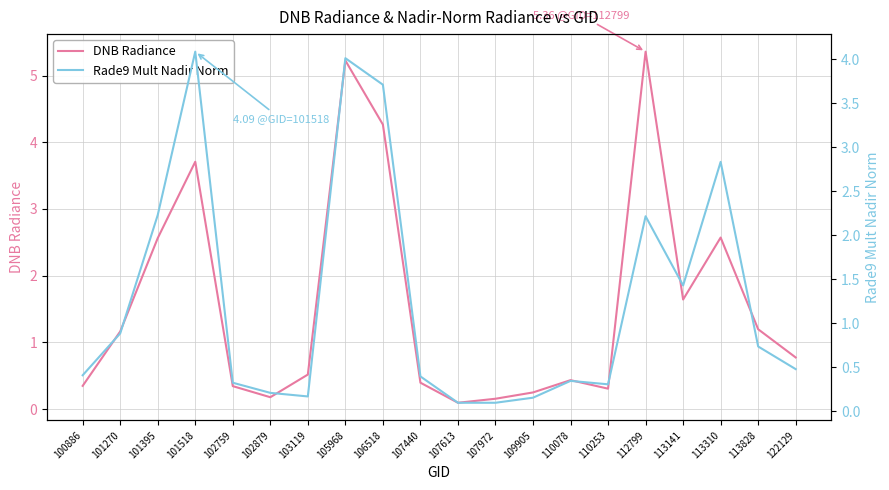

Is the value of Rade9 Mult Nadir Norm at 102879 greater than the value of DNB Radiance at 102759?

No